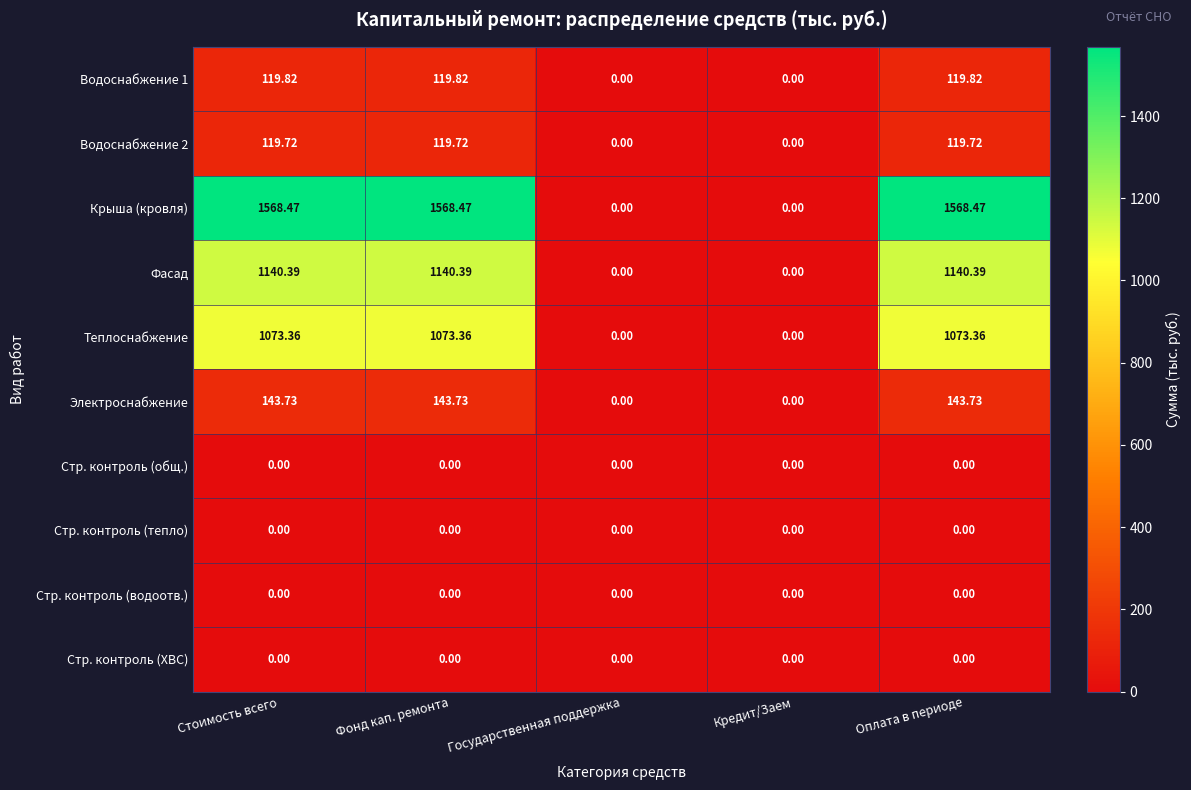

Which series has the widest spread of values?

Крыша (кровля)